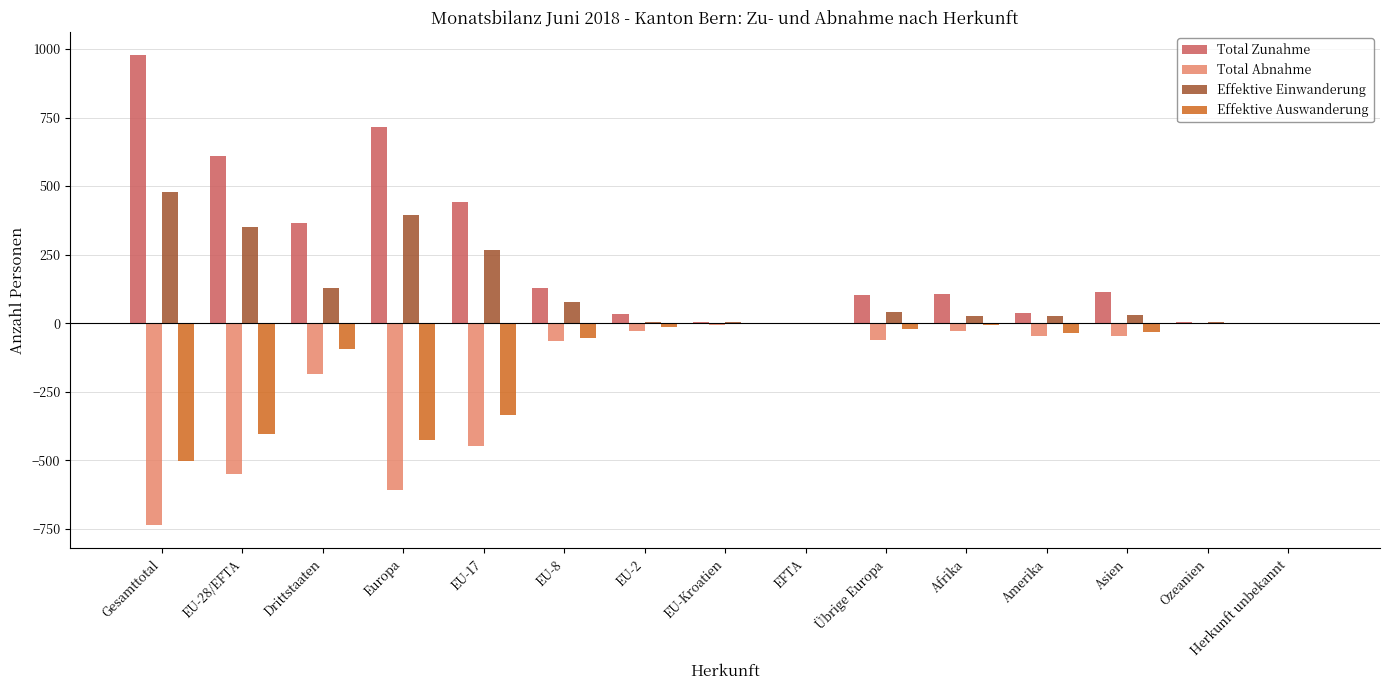

True or false: Total Abnahme has a value of -610 at Europa.

True